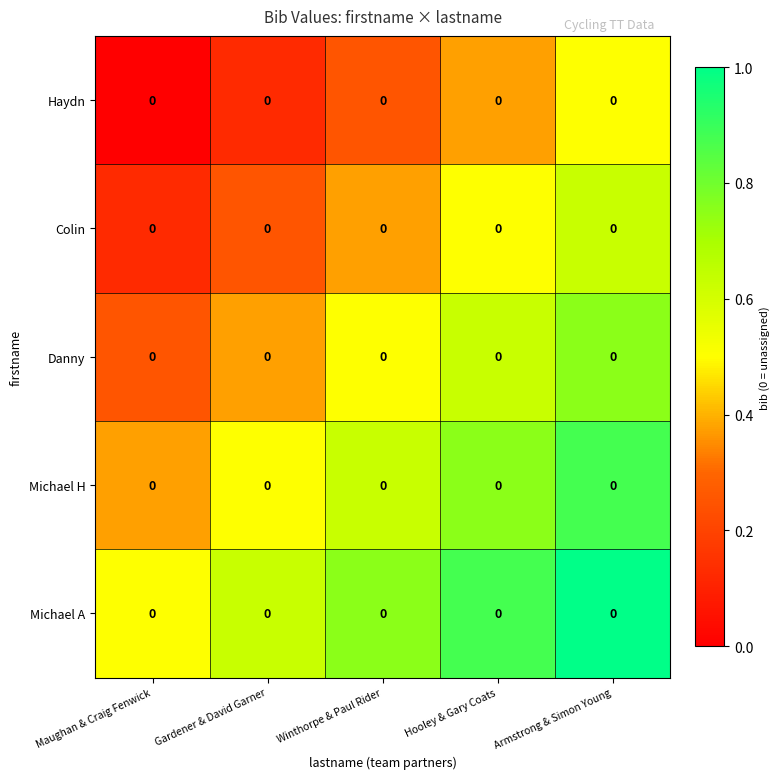

List the series in order of their overall mean, lowest first.

Haydn, Colin, Danny, Michael H, Michael A